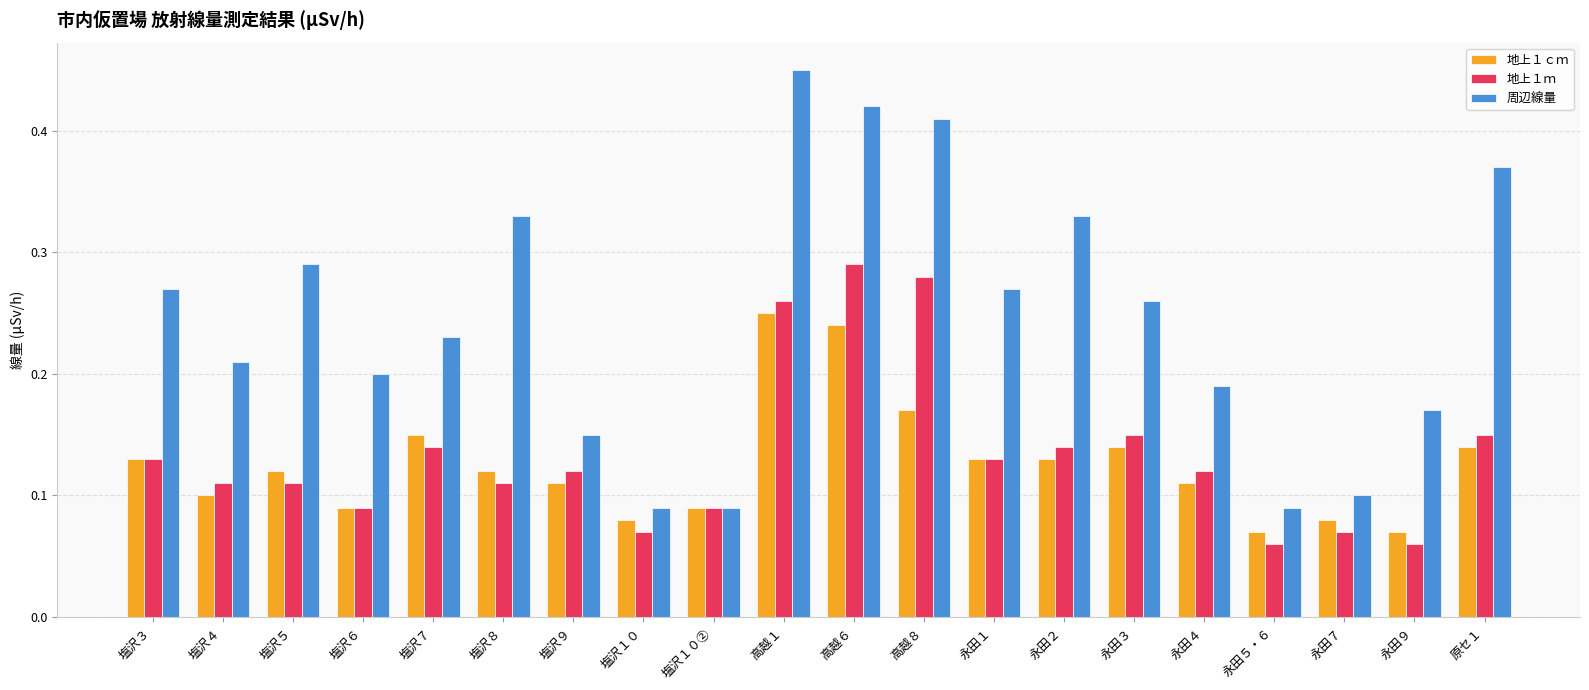

The 地上１ｍ series shows 0.1 at 塩沢６. True or false?

True